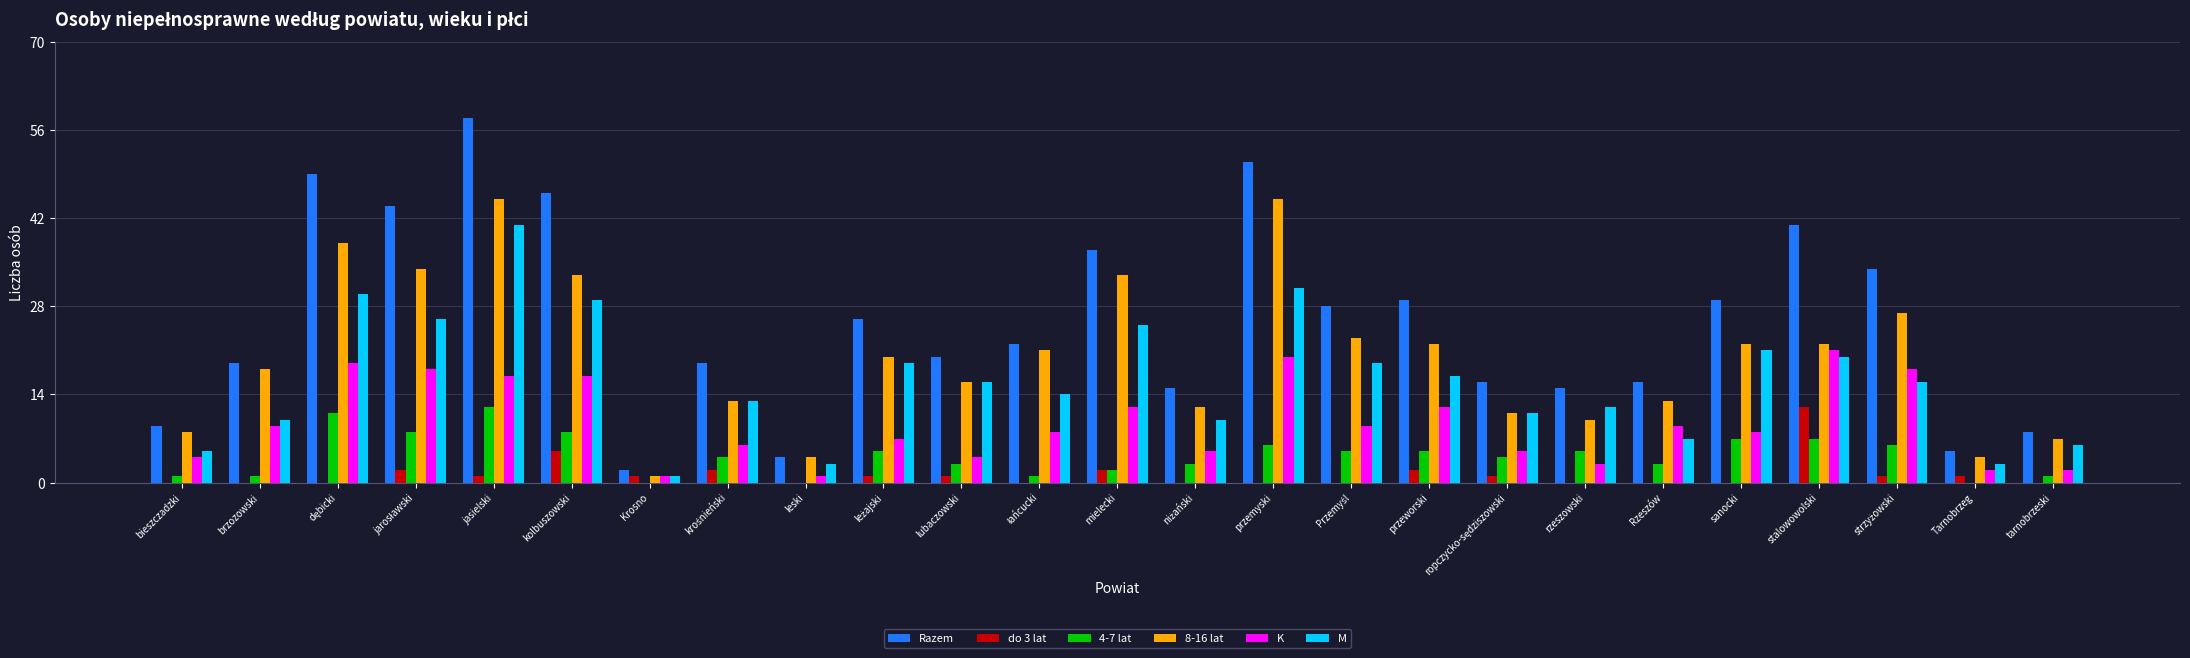

Which series has the largest total across all categories?

Razem